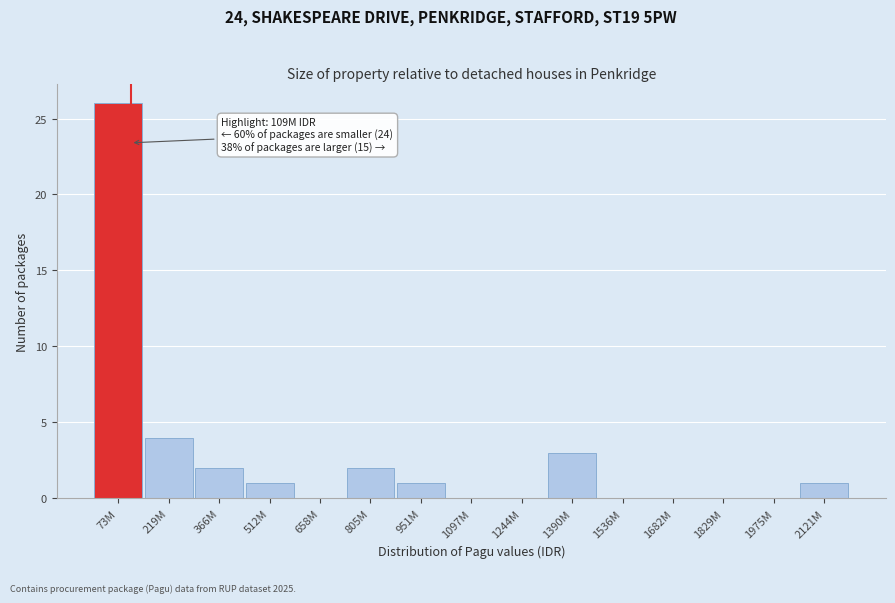

Reading left to right, list all the values displayed in this chart.

73M=26	219M=4	366M=2	512M=1	658M=0	805M=2	951M=1	1097M=0	1244M=0	1390M=3	1536M=0	1682M=0	1829M=0	1975M=0	2121M=1